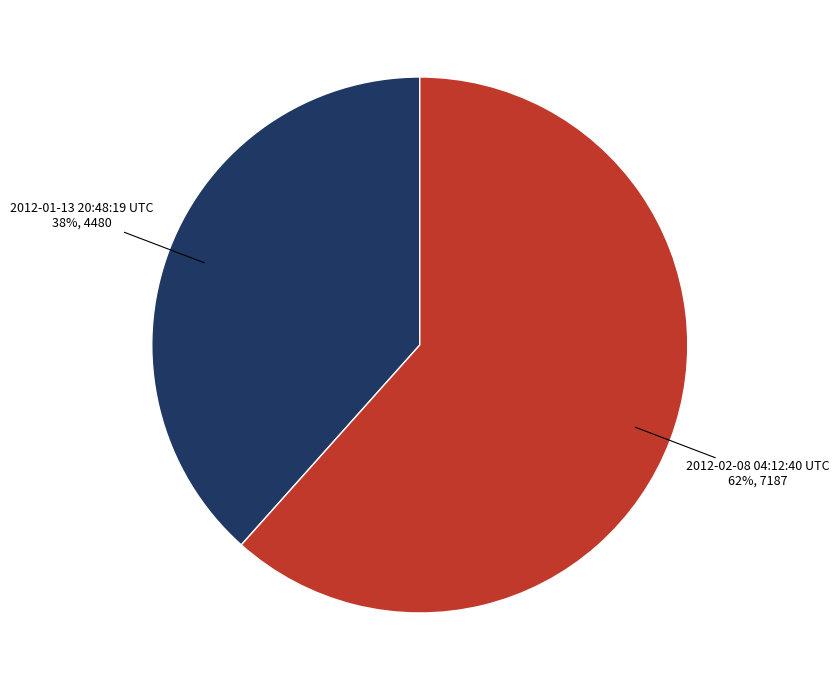

The 2012-02-08 04:12:40 UTC slice represents 75% of the pie. True or false?

False